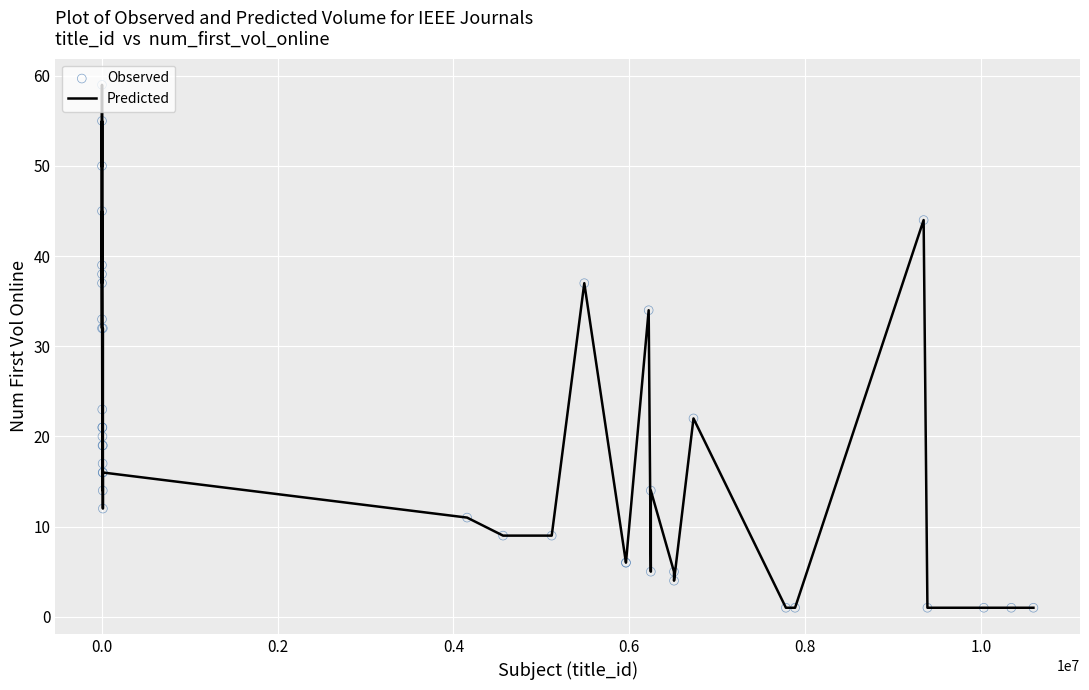

What is the difference between the maximum and minimum values?

58